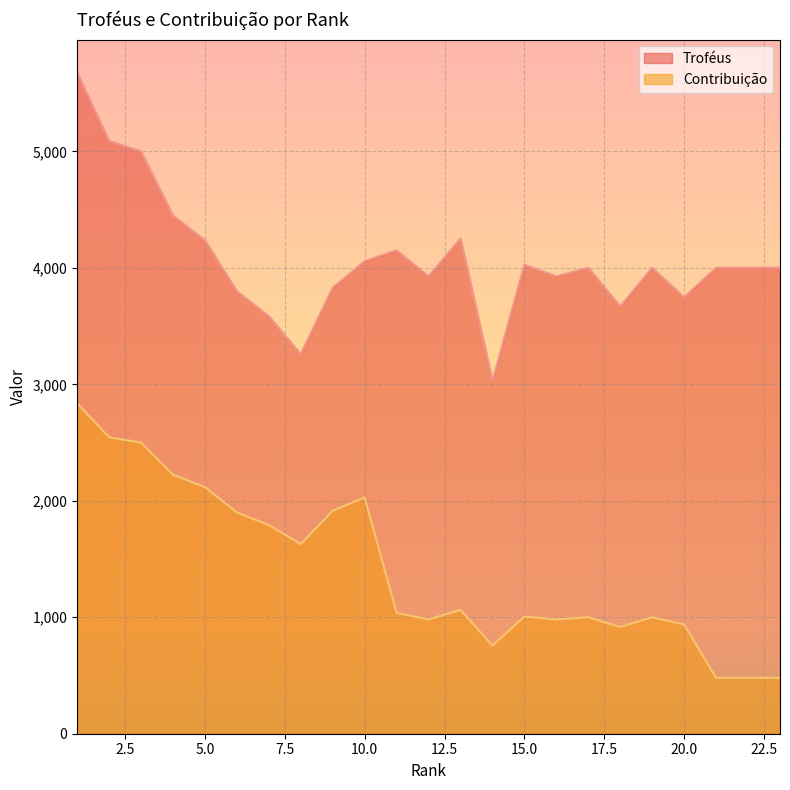

What is the value of the Troféus point at the 20th from the left?

3748